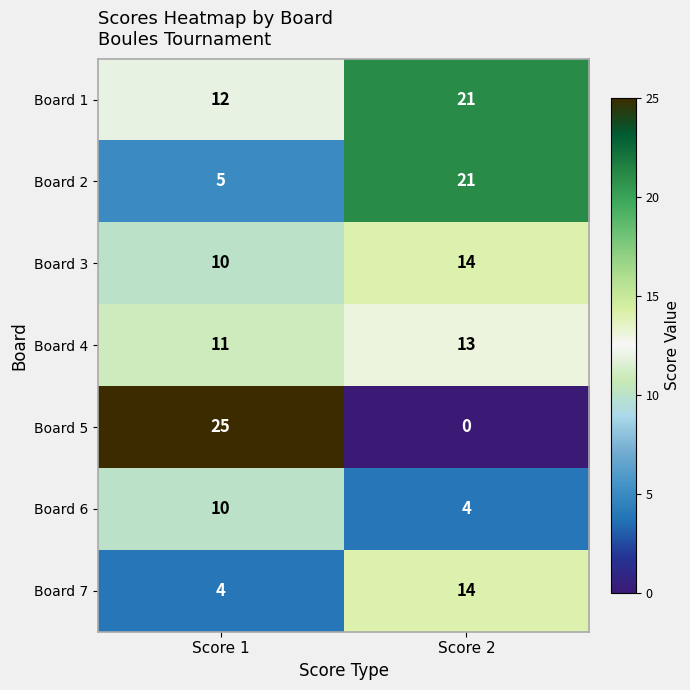

At which label does Board 6 reach its minimum?

Score 2